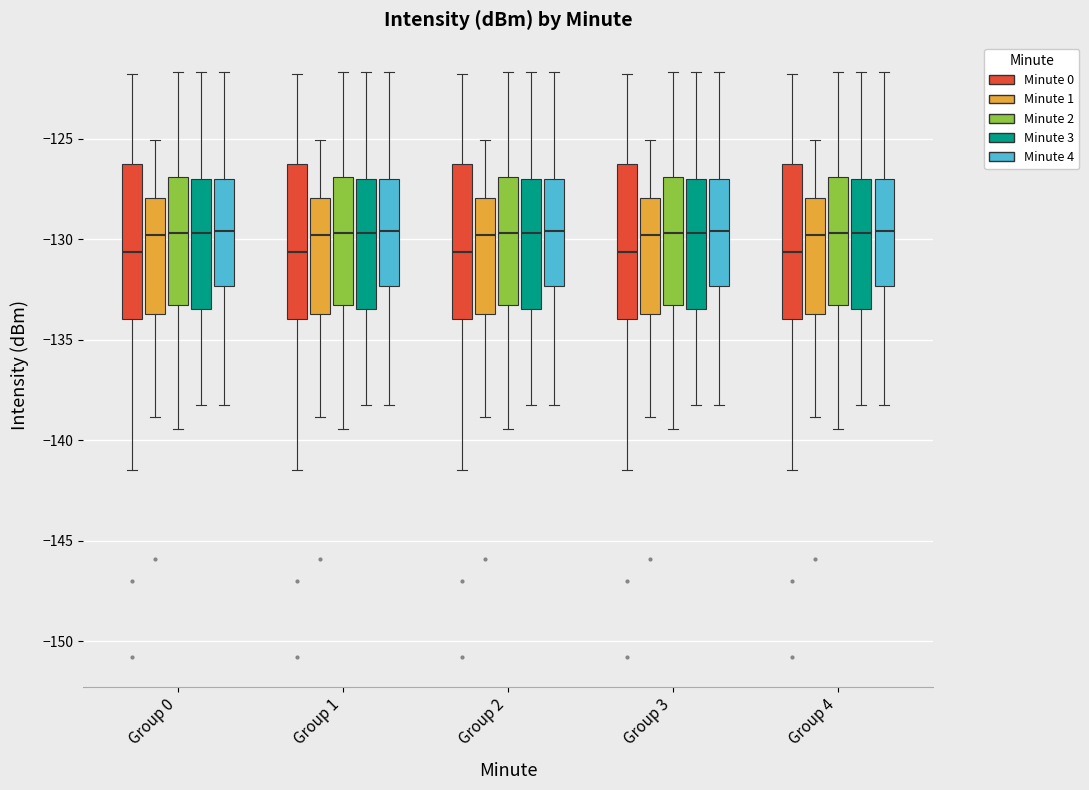

Reading left to right, read every box against the y-axis: the position of its median line, the range the box covers, and the ends of its whiskers. The values are not printed on the chart, so give them approximately, as read against the axis.

Group 0 (Minute 0): median -130.5, box -134.0 to -126.0, whiskers -141.5 to -122.0
Group 0 (Minute 1): median -130.0, box -133.5 to -128.0, whiskers -139.0 to -125.0
Group 0 (Minute 2): median -129.5, box -133.5 to -127.0, whiskers -139.5 to -121.5
Group 0 (Minute 3): median -129.5, box -133.5 to -127.0, whiskers -138.0 to -121.5
Group 0 (Minute 4): median -129.5, box -132.5 to -127.0, whiskers -138.0 to -121.5
Group 1 (Minute 0): median -130.5, box -134.0 to -126.0, whiskers -141.5 to -122.0
Group 1 (Minute 1): median -130.0, box -133.5 to -128.0, whiskers -139.0 to -125.0
Group 1 (Minute 2): median -129.5, box -133.5 to -127.0, whiskers -139.5 to -121.5
Group 1 (Minute 3): median -129.5, box -133.5 to -127.0, whiskers -138.0 to -121.5
Group 1 (Minute 4): median -129.5, box -132.5 to -127.0, whiskers -138.0 to -121.5
Group 2 (Minute 0): median -130.5, box -134.0 to -126.0, whiskers -141.5 to -122.0
Group 2 (Minute 1): median -130.0, box -133.5 to -128.0, whiskers -139.0 to -125.0
Group 2 (Minute 2): median -129.5, box -133.5 to -127.0, whiskers -139.5 to -121.5
Group 2 (Minute 3): median -129.5, box -133.5 to -127.0, whiskers -138.0 to -121.5
Group 2 (Minute 4): median -129.5, box -132.5 to -127.0, whiskers -138.0 to -121.5
Group 3 (Minute 0): median -130.5, box -134.0 to -126.0, whiskers -141.5 to -122.0
Group 3 (Minute 1): median -130.0, box -133.5 to -128.0, whiskers -139.0 to -125.0
Group 3 (Minute 2): median -129.5, box -133.5 to -127.0, whiskers -139.5 to -121.5
Group 3 (Minute 3): median -129.5, box -133.5 to -127.0, whiskers -138.0 to -121.5
Group 3 (Minute 4): median -129.5, box -132.5 to -127.0, whiskers -138.0 to -121.5
Group 4 (Minute 0): median -130.5, box -134.0 to -126.0, whiskers -141.5 to -122.0
Group 4 (Minute 1): median -130.0, box -133.5 to -128.0, whiskers -139.0 to -125.0
Group 4 (Minute 2): median -129.5, box -133.5 to -127.0, whiskers -139.5 to -121.5
Group 4 (Minute 3): median -129.5, box -133.5 to -127.0, whiskers -138.0 to -121.5
Group 4 (Minute 4): median -129.5, box -132.5 to -127.0, whiskers -138.0 to -121.5